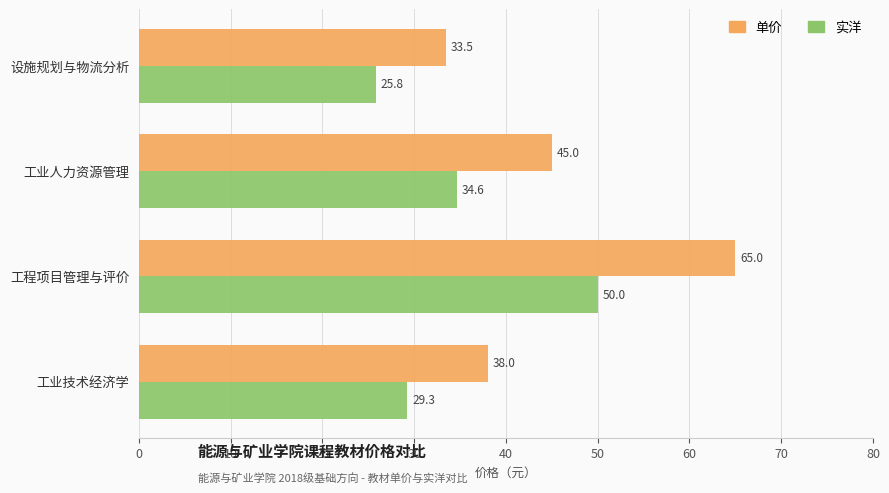

Is it true that 单价 equals 23.7 at 工业人力资源管理?

False